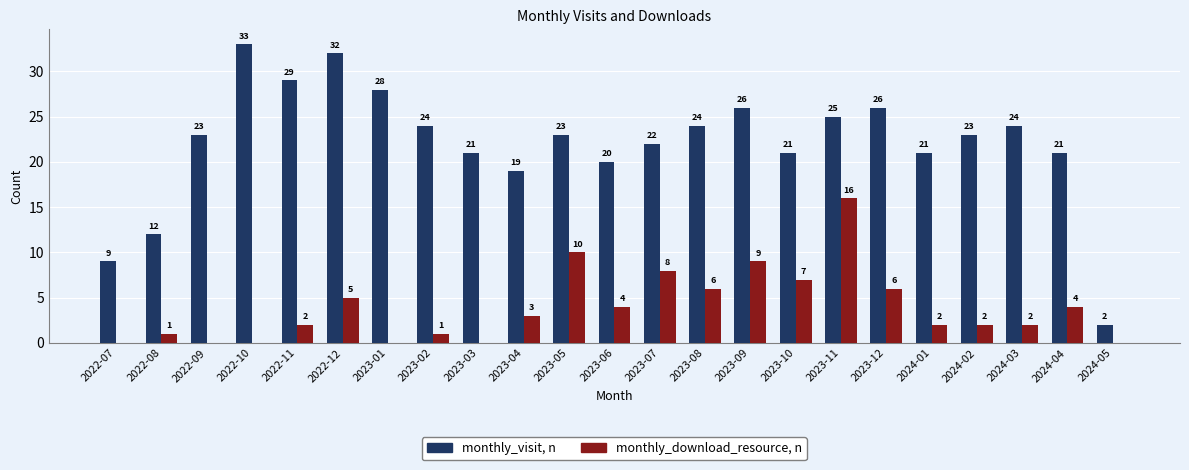

Reading left to right, transcribe all the data shown in this chart.

monthly_visit, n: 9	12	23	33	29	32	28	24	21	19	23	20	22	24	26	21	25	26	21	23	24	21	2
monthly_download_resource, n: 0	1	0	0	2	5	0	1	0	3	10	4	8	6	9	7	16	6	2	2	2	4	0